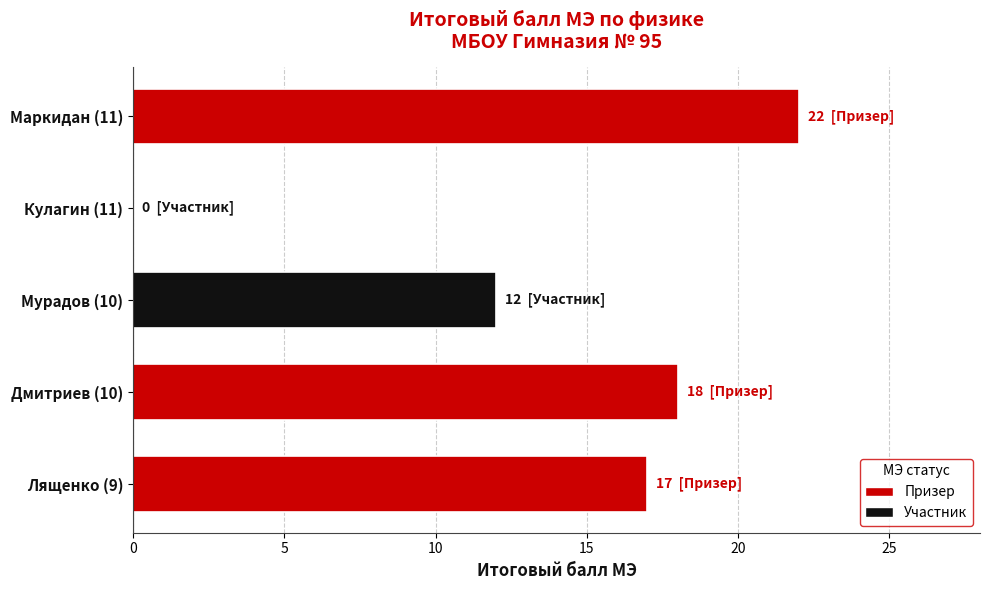

What is the approximate value at Лященко (9), to the nearest 5?

15